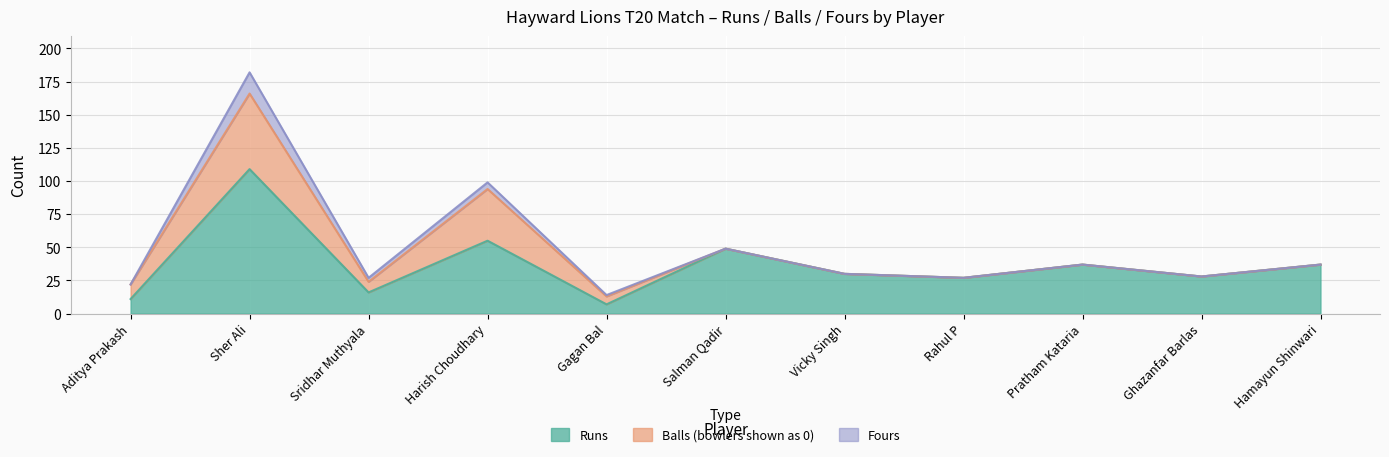

Which series has the largest range (max minus min)?

Runs